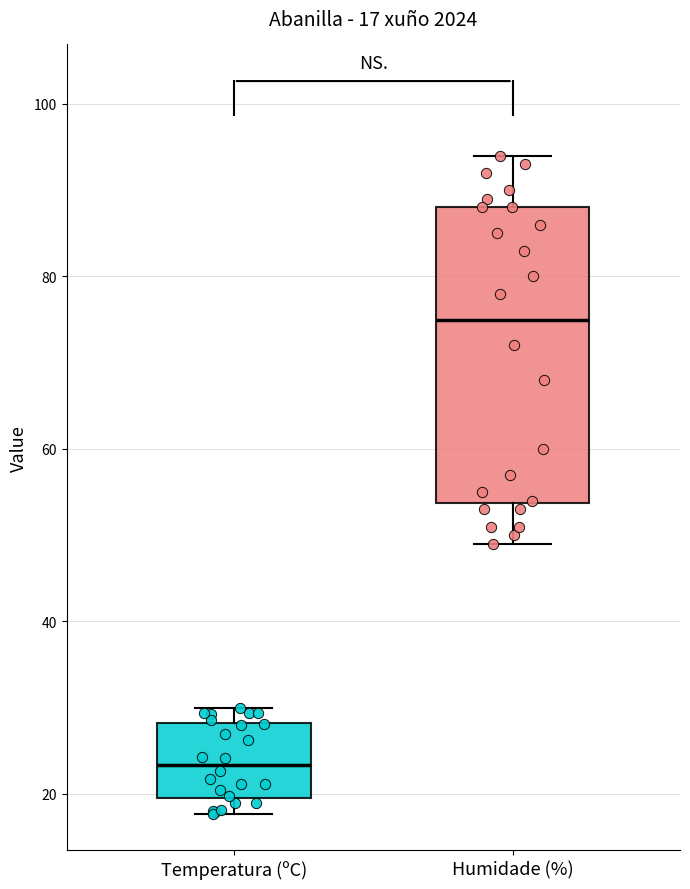

Which box has the highest median line?

Humidade (%)